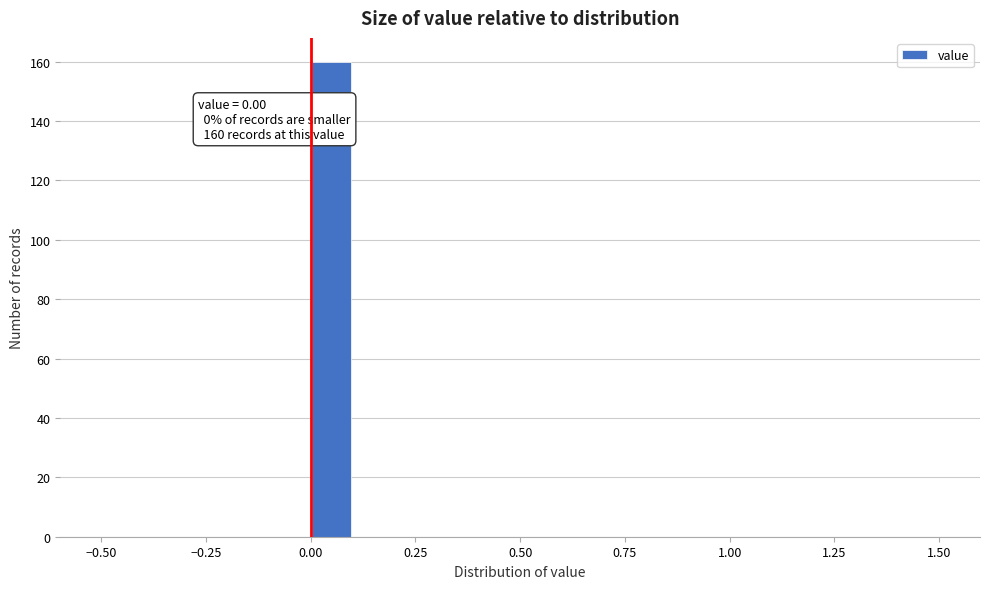

Read against the x-axis, roughly where is the centre of the tallest bar?

0.05